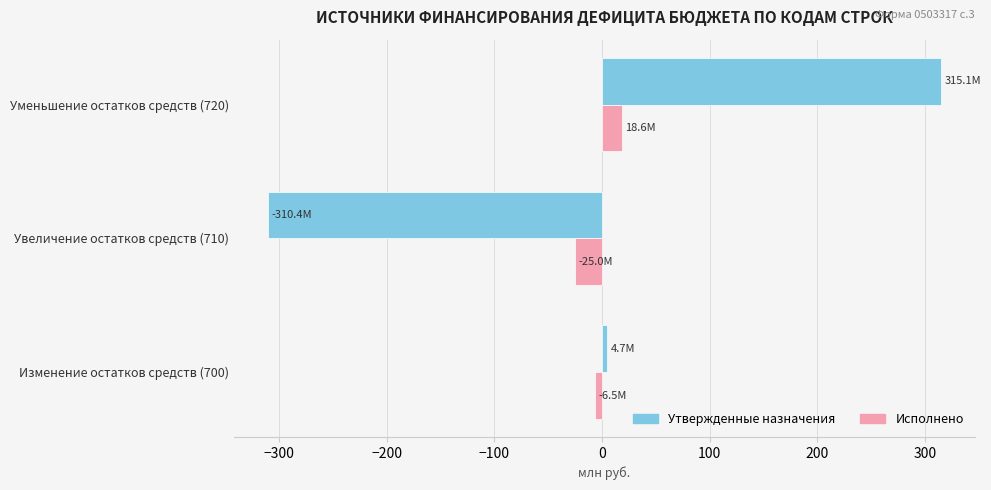

Is the value of Исполнено at Увеличение остатков средств (710) greater than the value of Утвержденные назначения at Изменение остатков средств (700)?

No